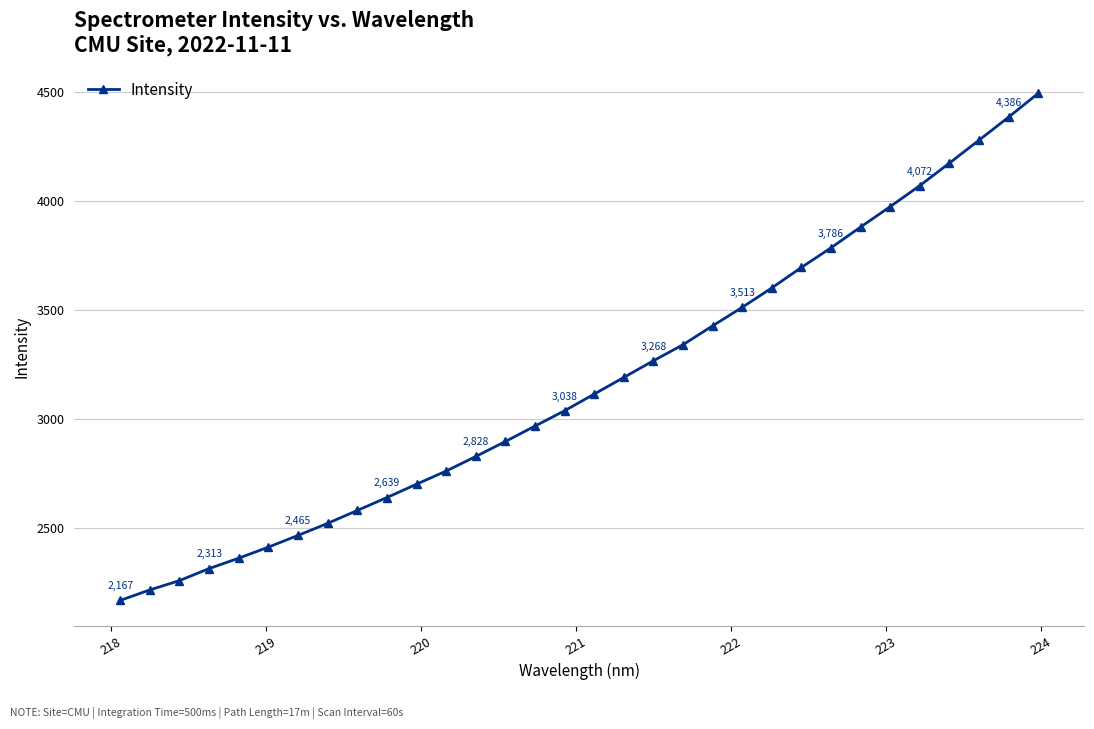

What is the sum of all values?

101324.7